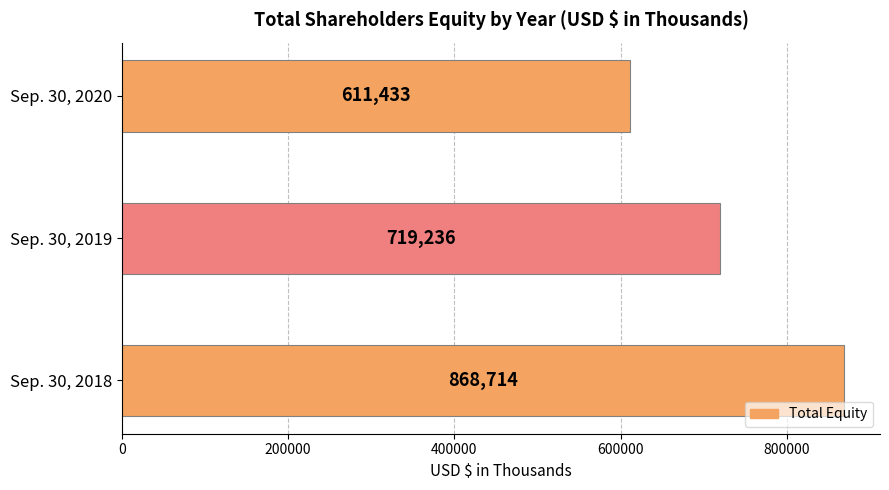

Rank the categories by value from lowest to highest.

Sep. 30, 2020, Sep. 30, 2019, Sep. 30, 2018